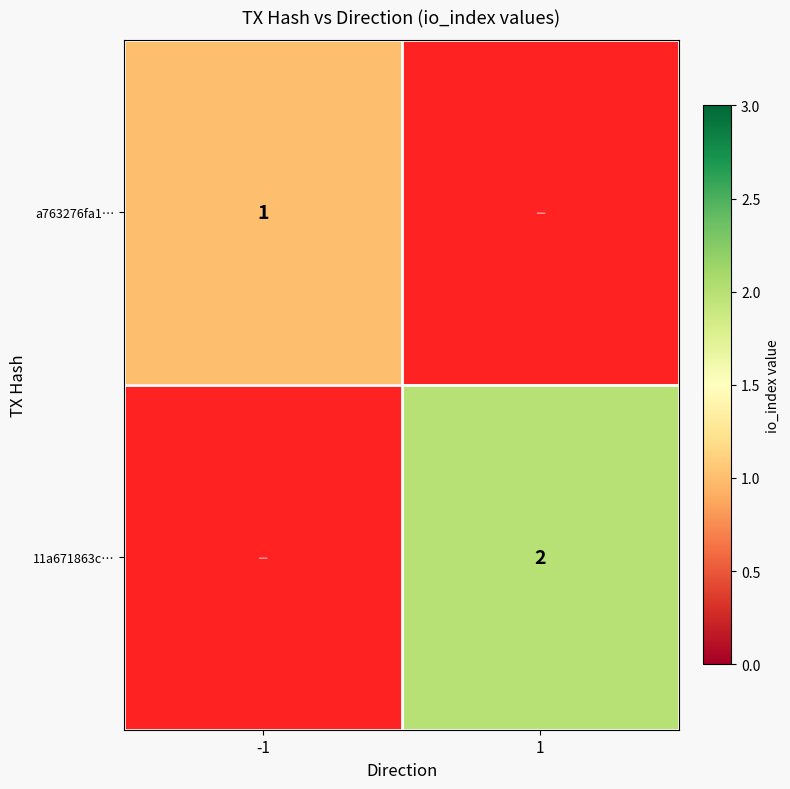

True or false: 11a671863c… has a value of 1 at 1.

False